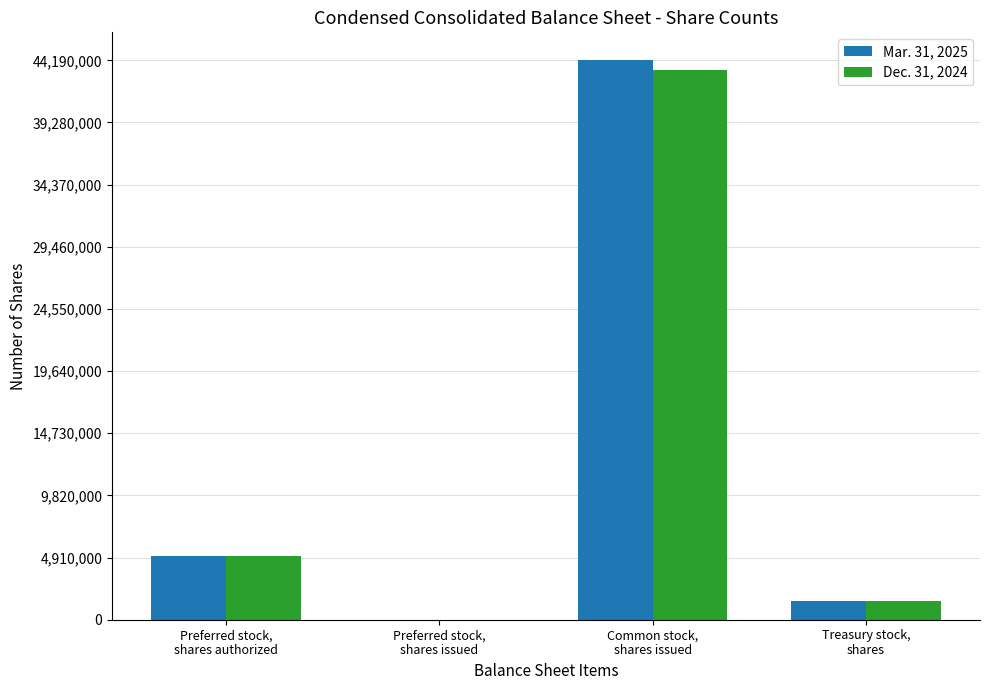

What are all the series names shown in the legend?

Mar. 31, 2025, Dec. 31, 2024